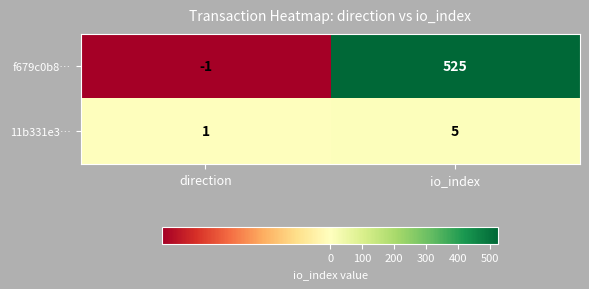

Which category has the highest value across all series?

io_index